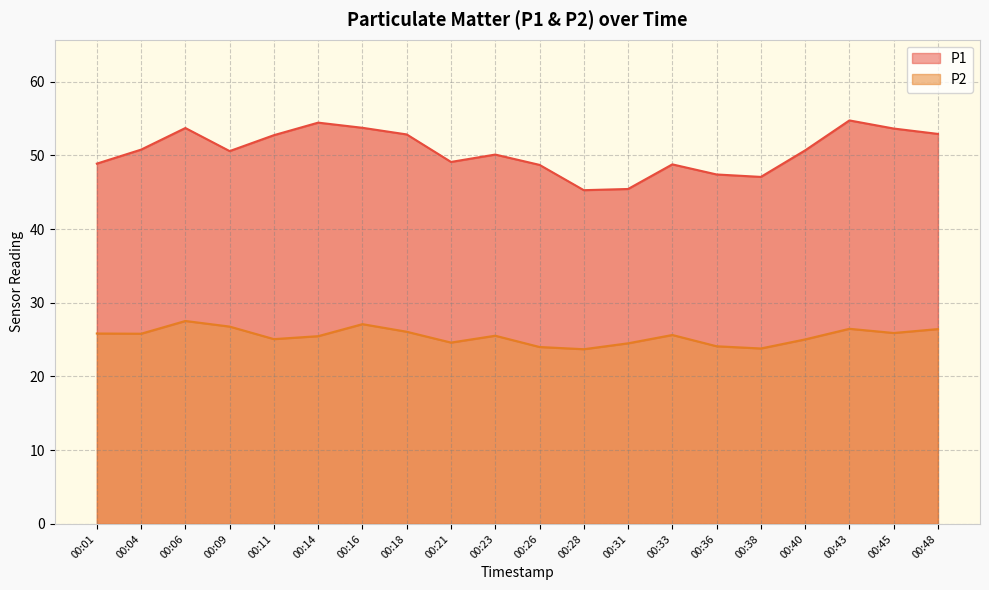

What is the difference between the P1 values at 00:33 and 00:09?

1.8